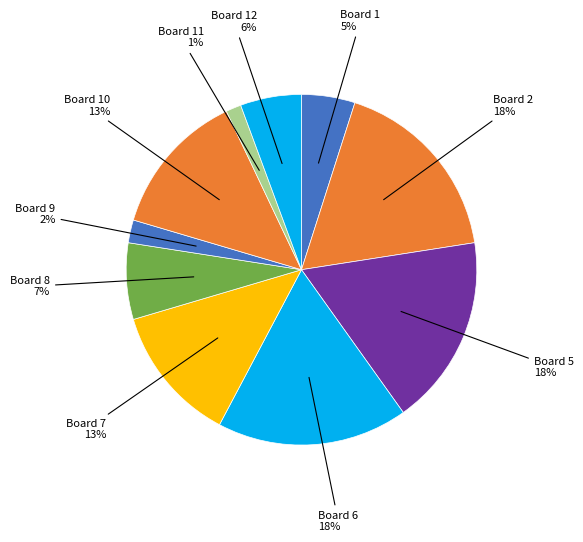

Is there a majority slice in this chart?

No